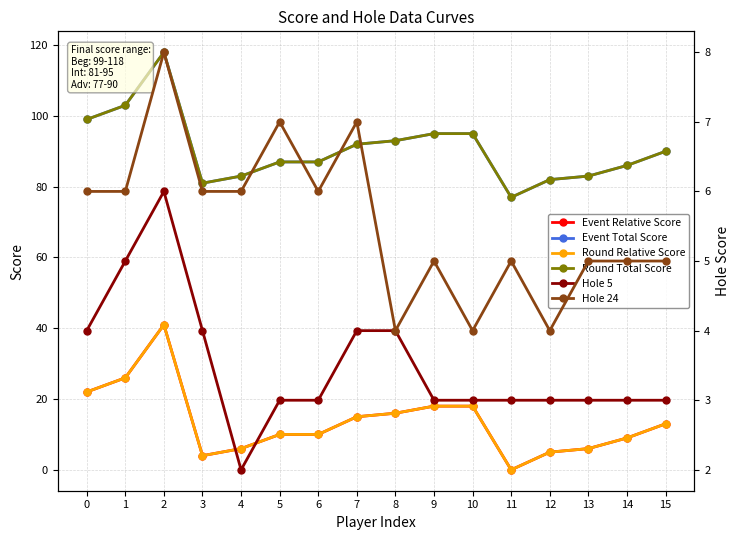

How many categories are shown in the chart?

16